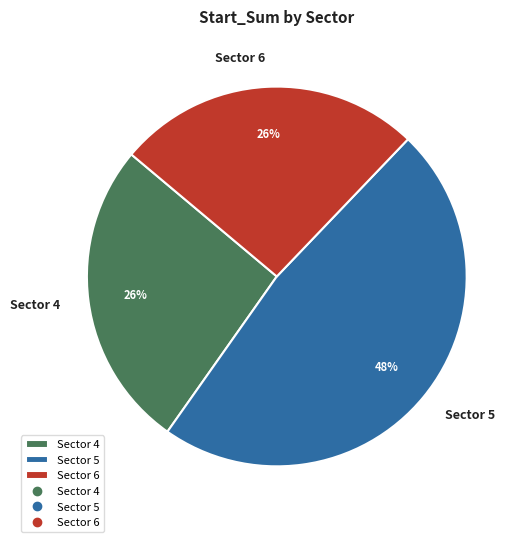

True or false: Sector 5 accounts for 58% of the total.

False